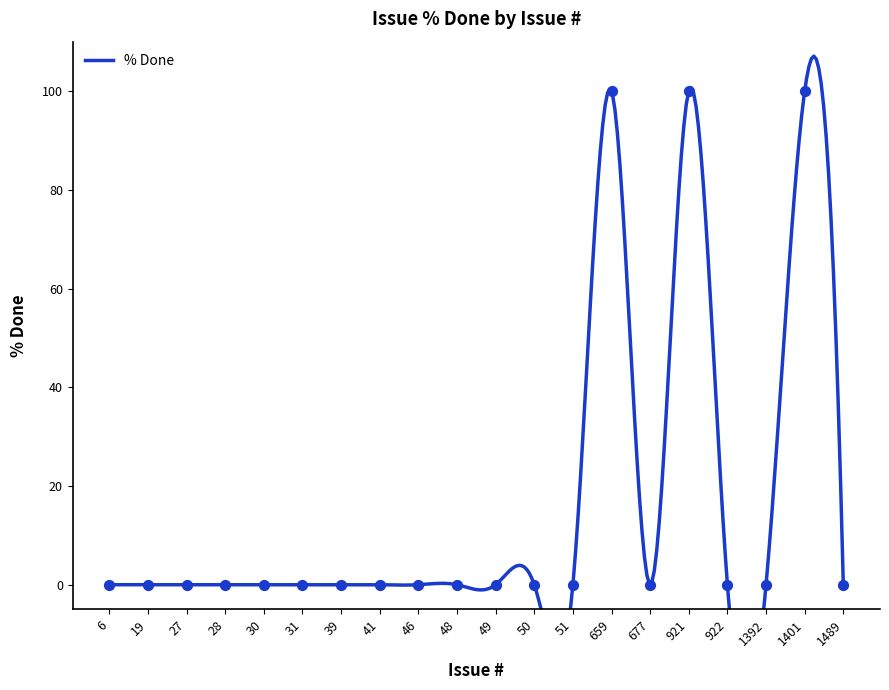

Which has a higher value, 49 or 30?

49